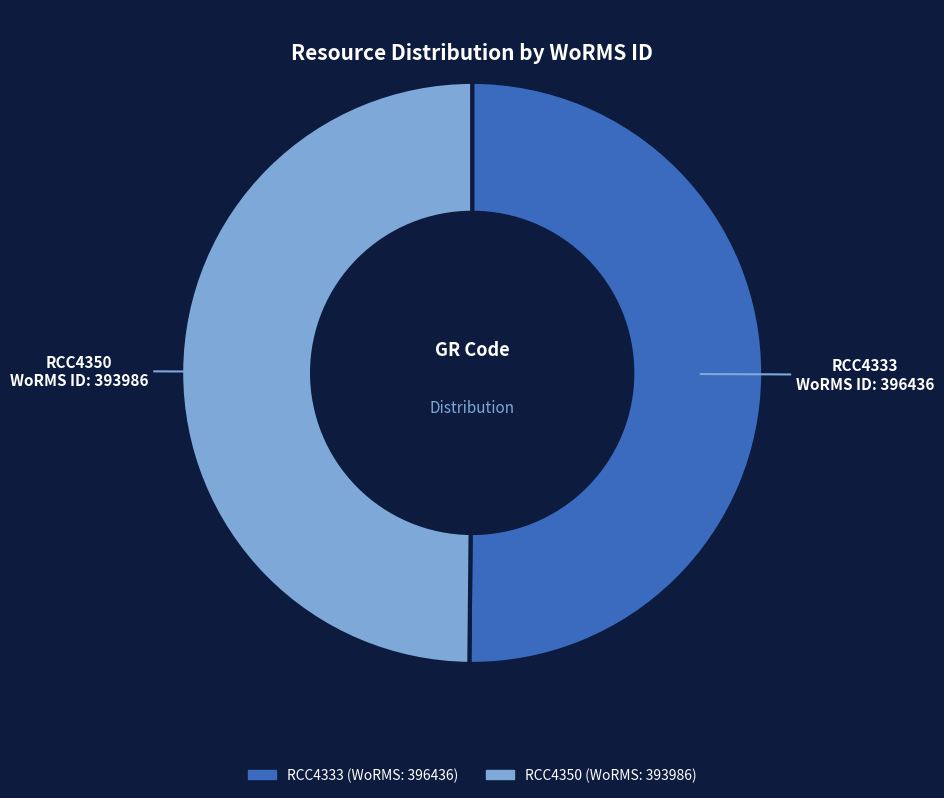

What is the ratio of the value at RCC4350 to the value at RCC4333?

1.0